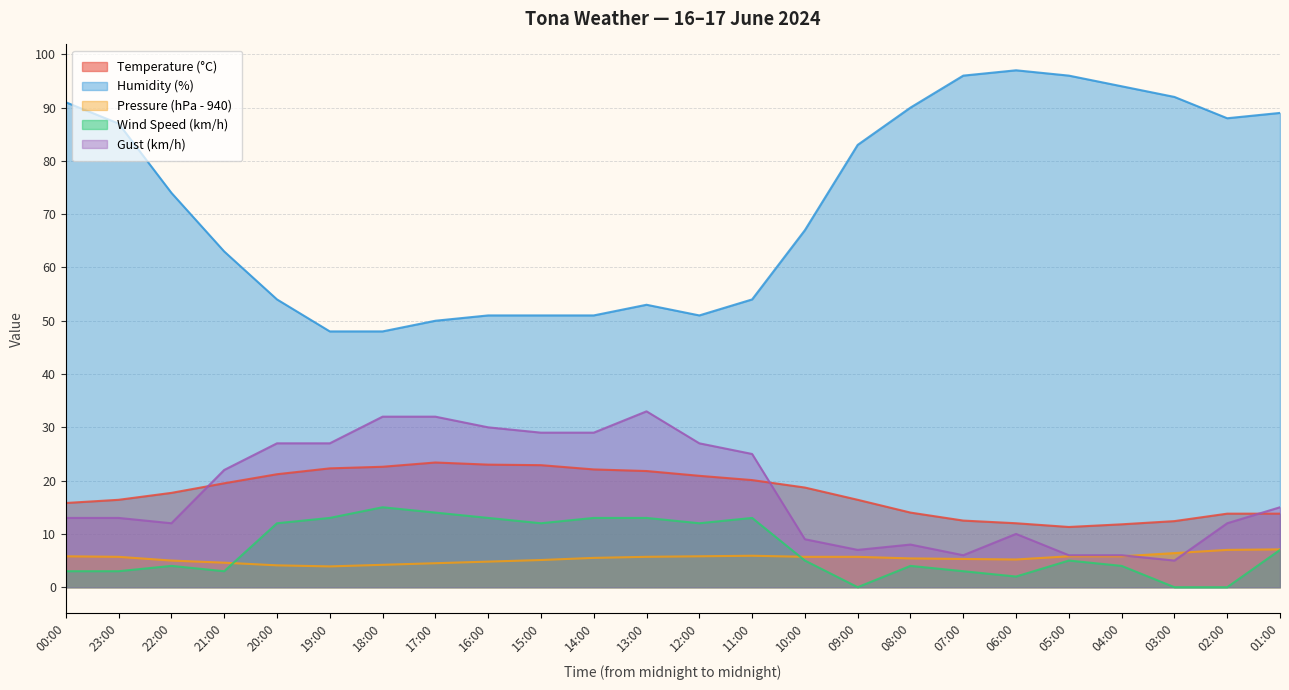

What is the spread (max minus min) of values at 04:00?

90.0